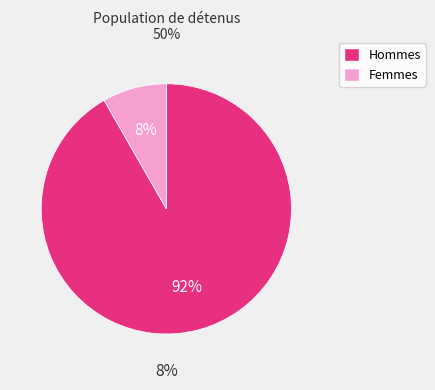

Is it true that Femmes is 14% of the pie?

False